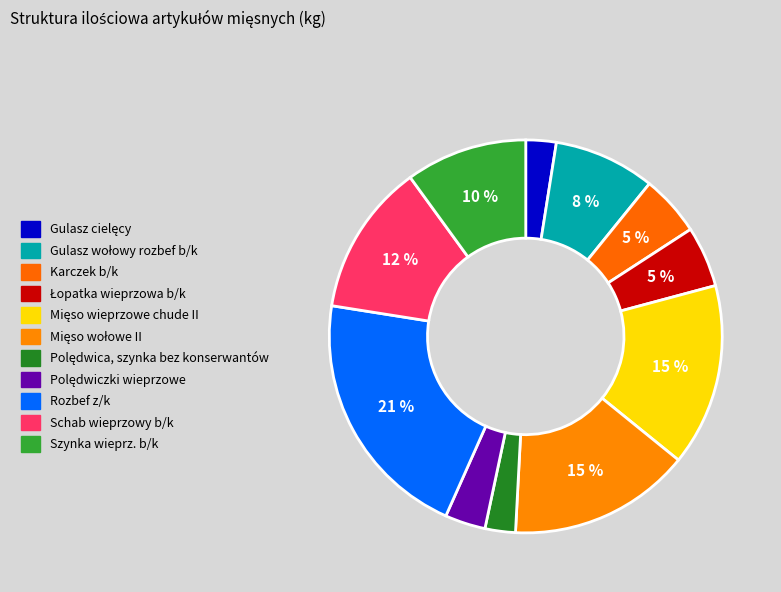

Count the number of slices in the pie.

11